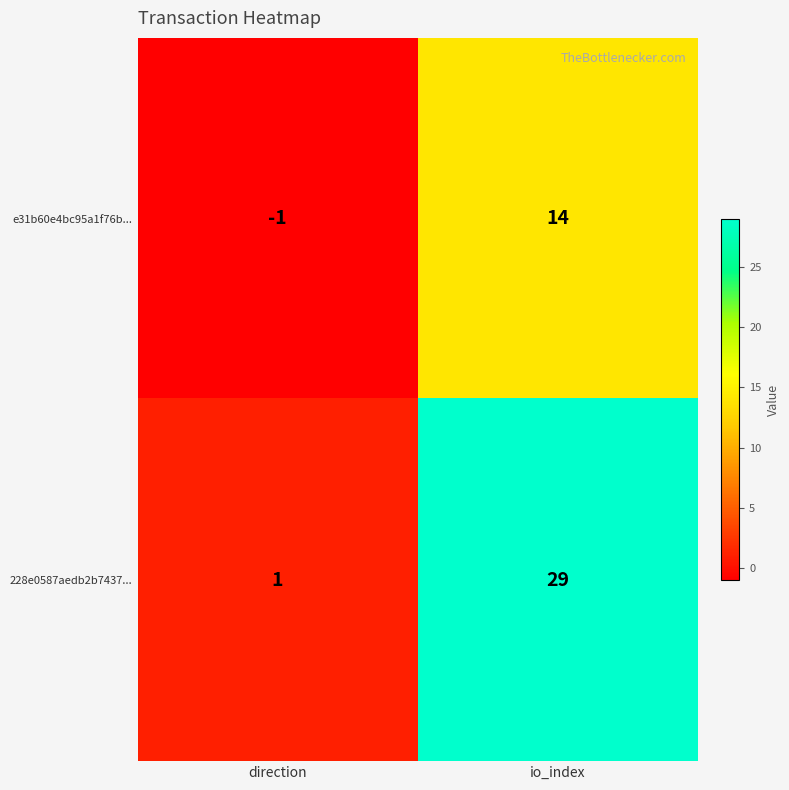

Reading left to right, transcribe all the data shown in this chart.

e31b60e4bc95a1f76b...: direction=-1	io_index=14
228e0587aedb2b7437...: direction=1	io_index=29